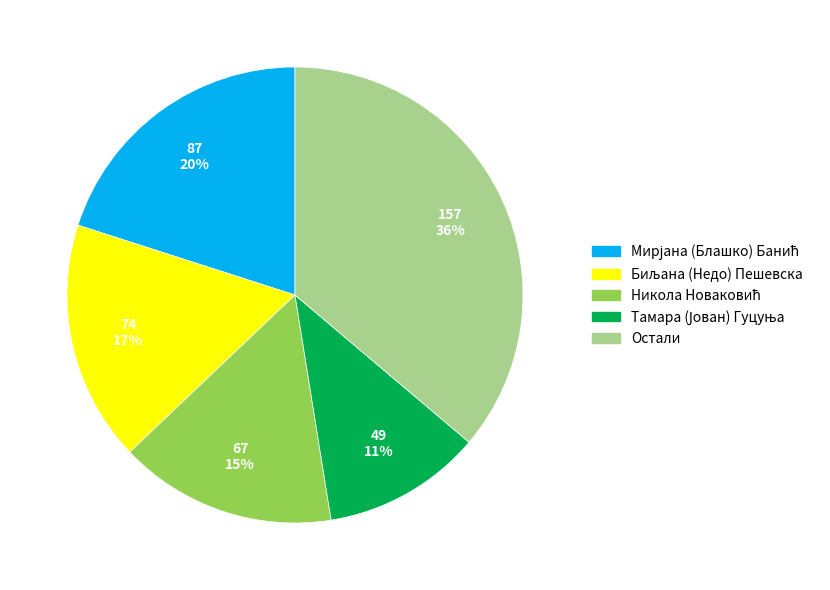

Does any single category account for the majority?

No